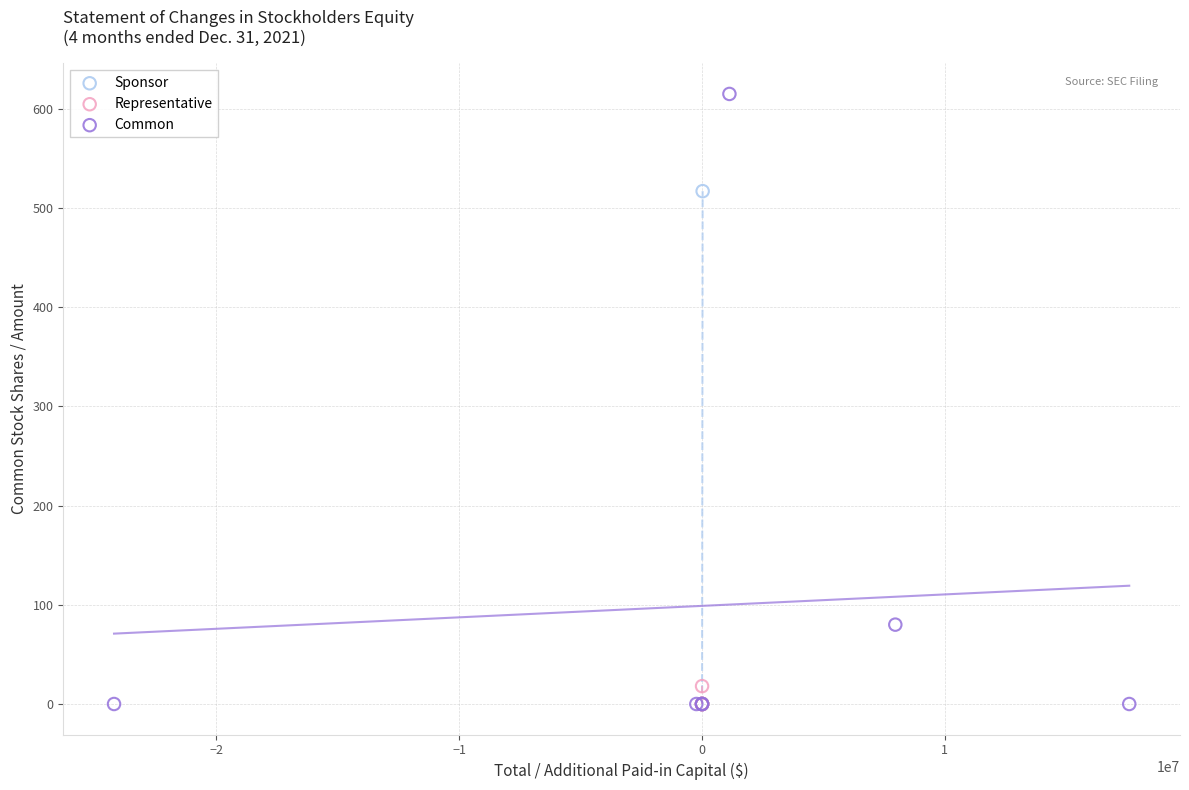

Which series has the largest Y range (max minus min)?

Common